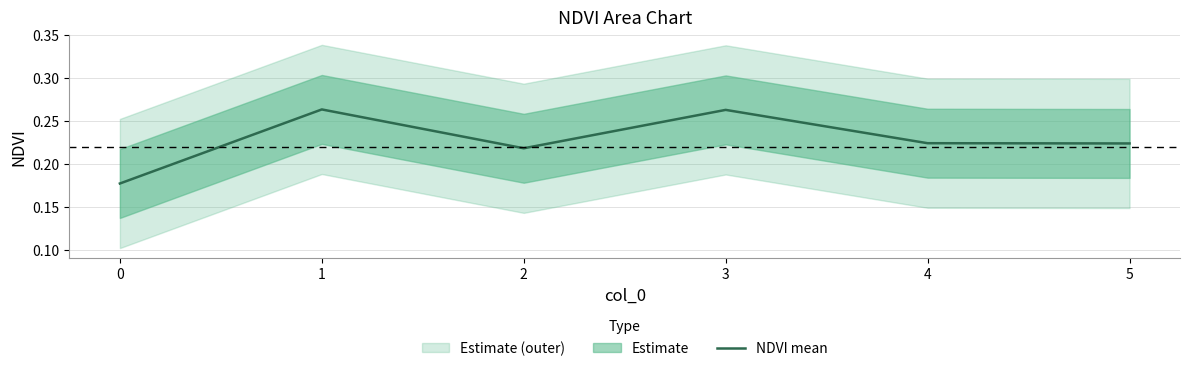

Is this an area chart (filled region under the line)?

No